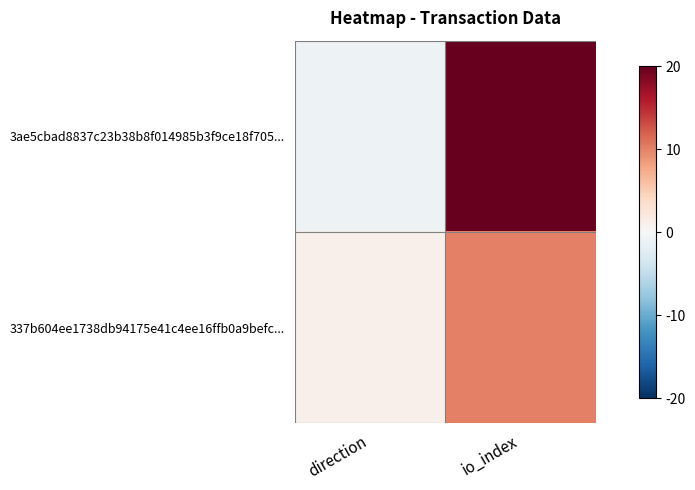

Which series has the largest total across all categories?

3ae5cbad8837c23b38b8f014985b3f9ce18f705...